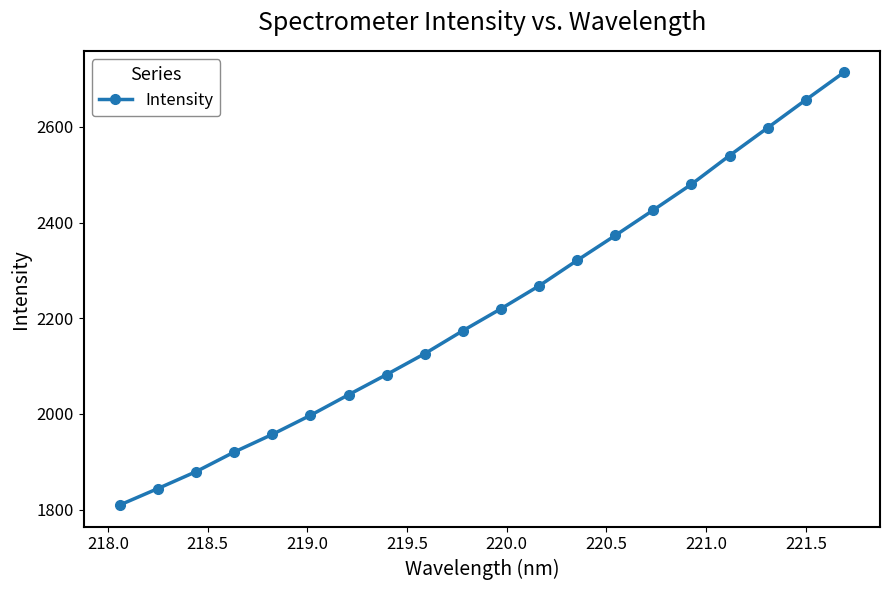

What is the value of the 10th point from the left?

2174.0